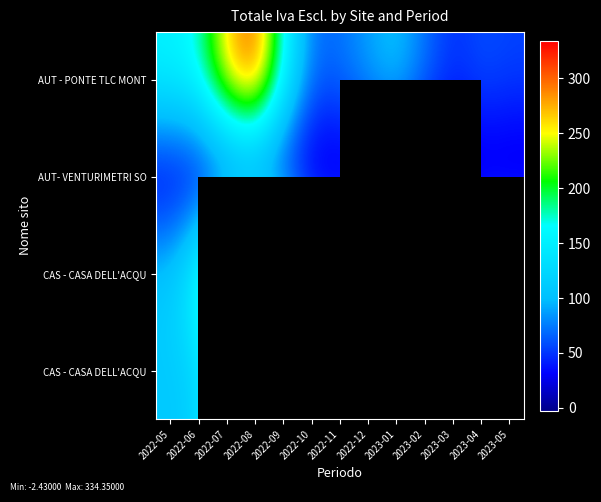

What is the spread (max minus min) of values at 2023-04?

95.0